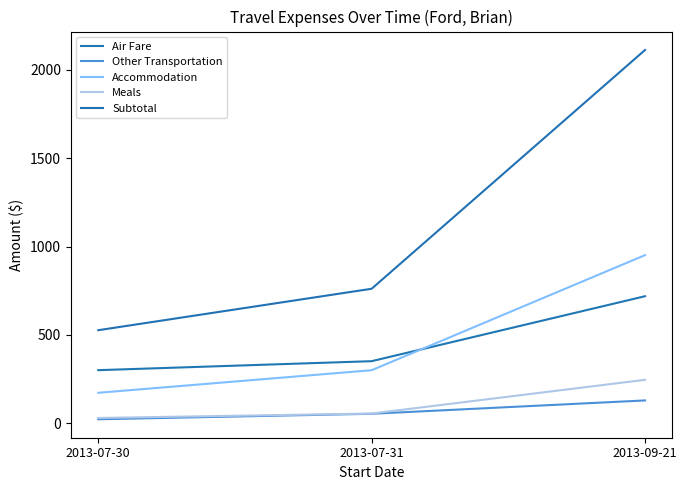

What position from the left is 2013-07-31?

2